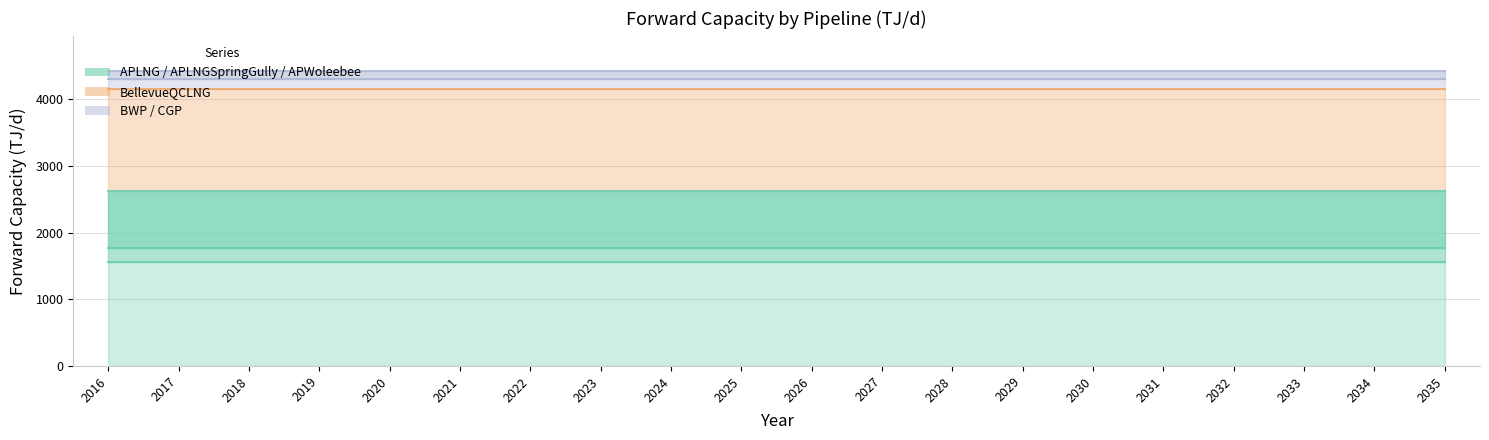

What is the maximum value shown in the chart?

1560